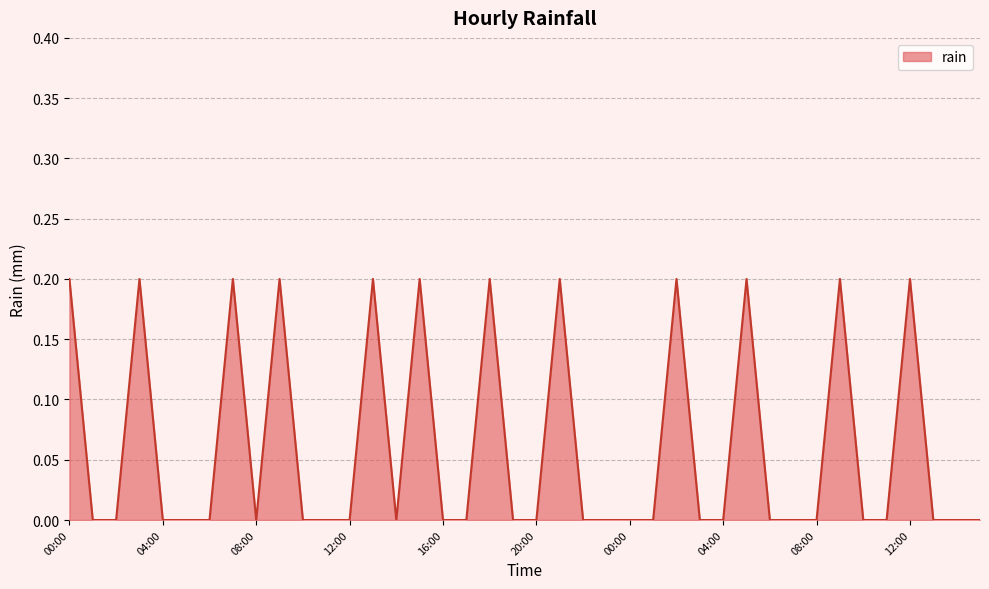

What is the label of the 16th point from the right?

00:00